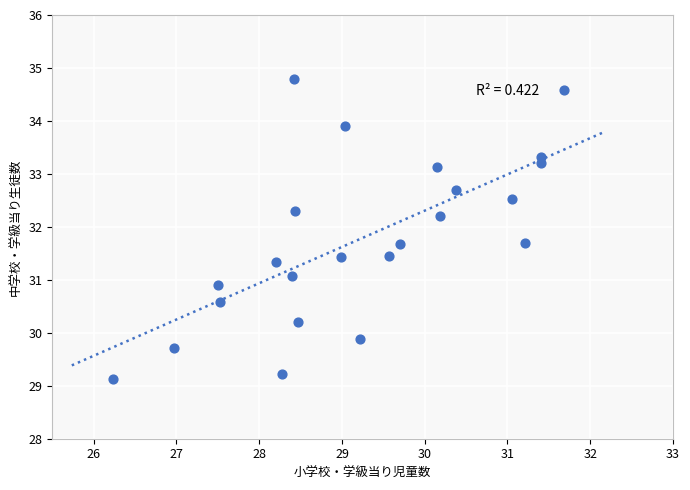

What is the range of Y values (max minus min)?

5.7